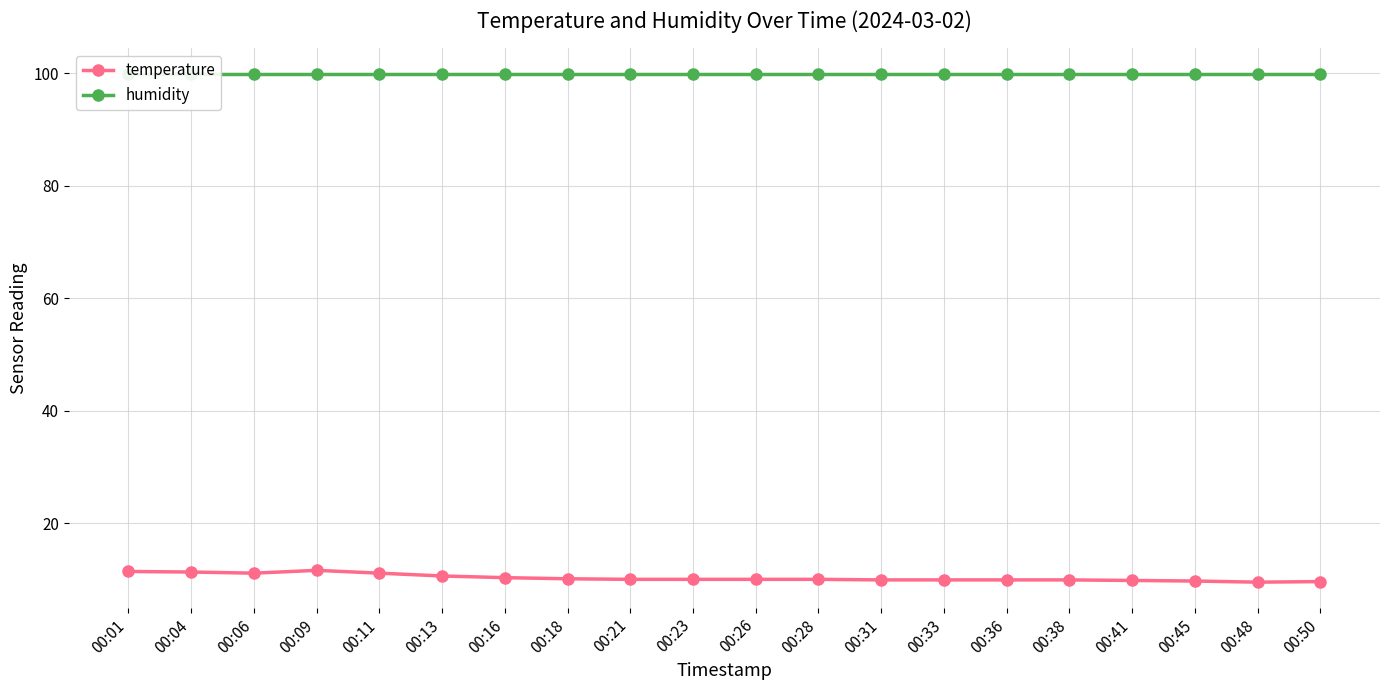

Which has a higher value, 00:13 or 00:50?

00:13